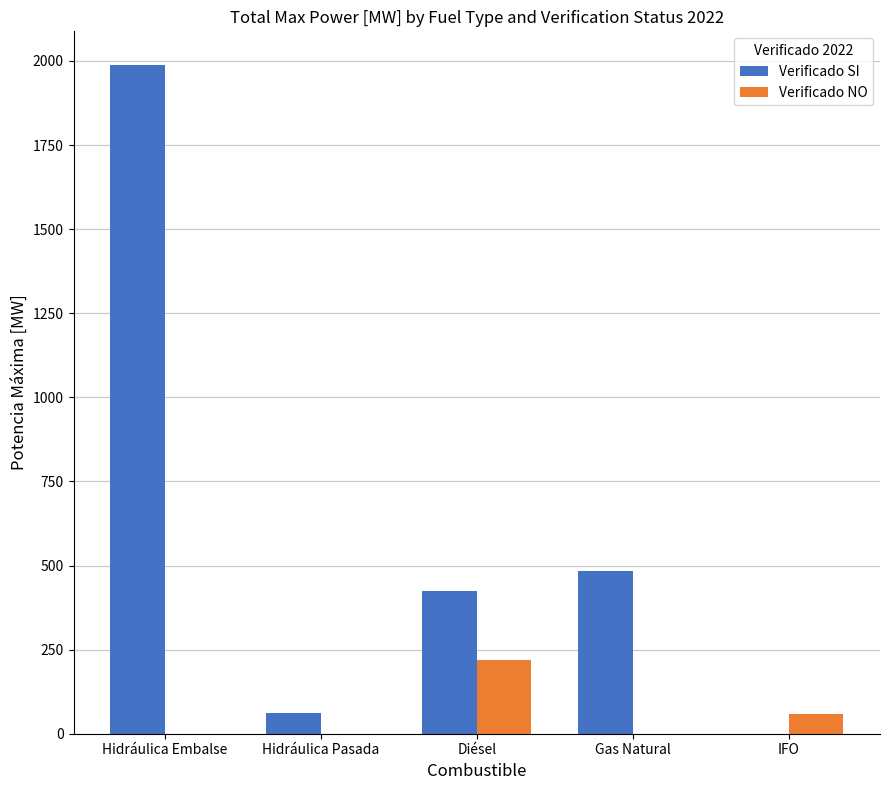

Is the value of Verificado SI at Diésel greater than the value of Verificado NO at Gas Natural?

Yes